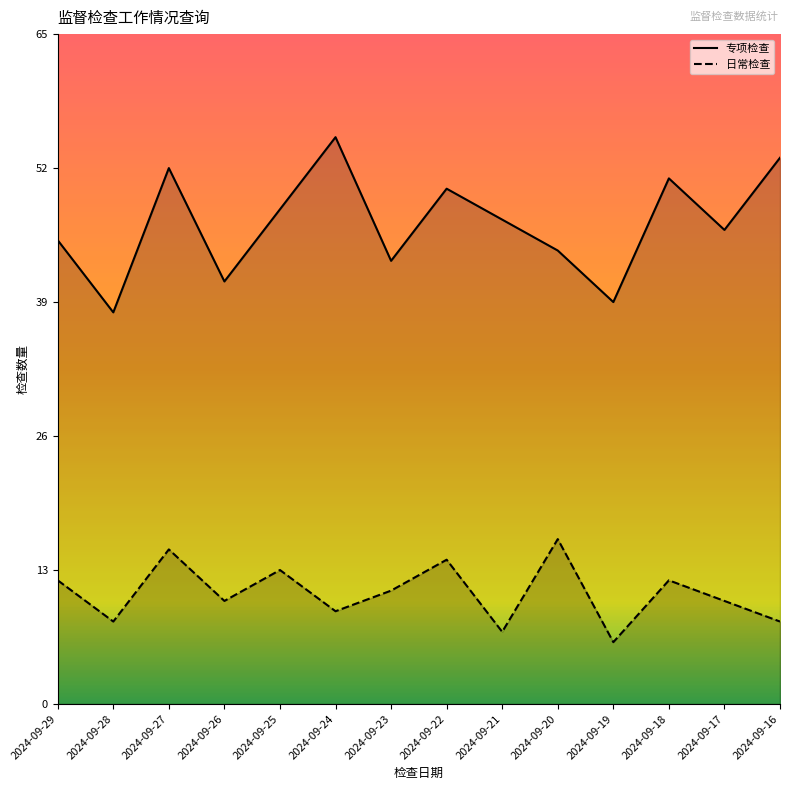

True or false: 专项检查 has more than 2 interior local peaks.

True